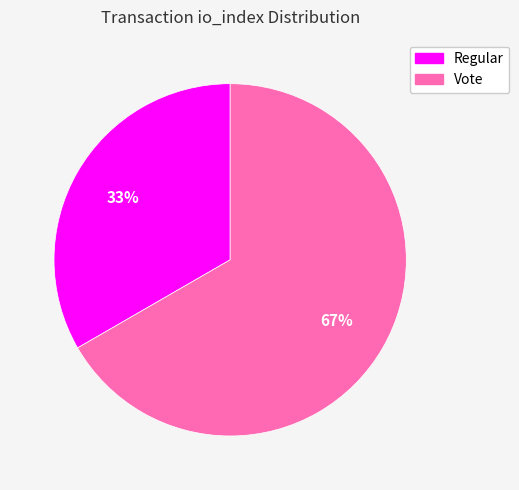

Does Vote represent more than half of the total?

Yes